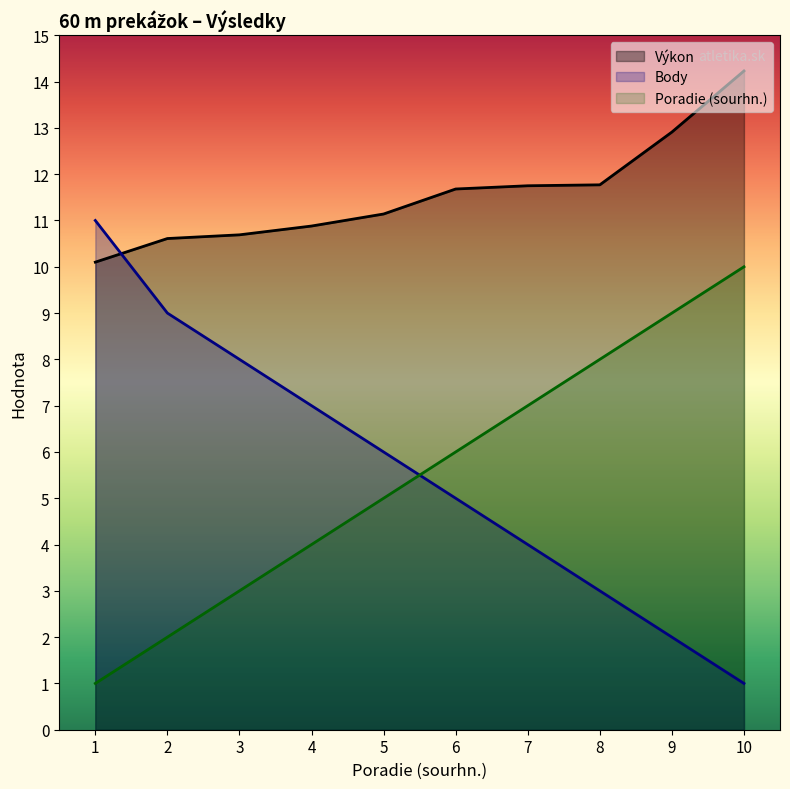

What is the value of the Body point at the 6th from the left?

5.0